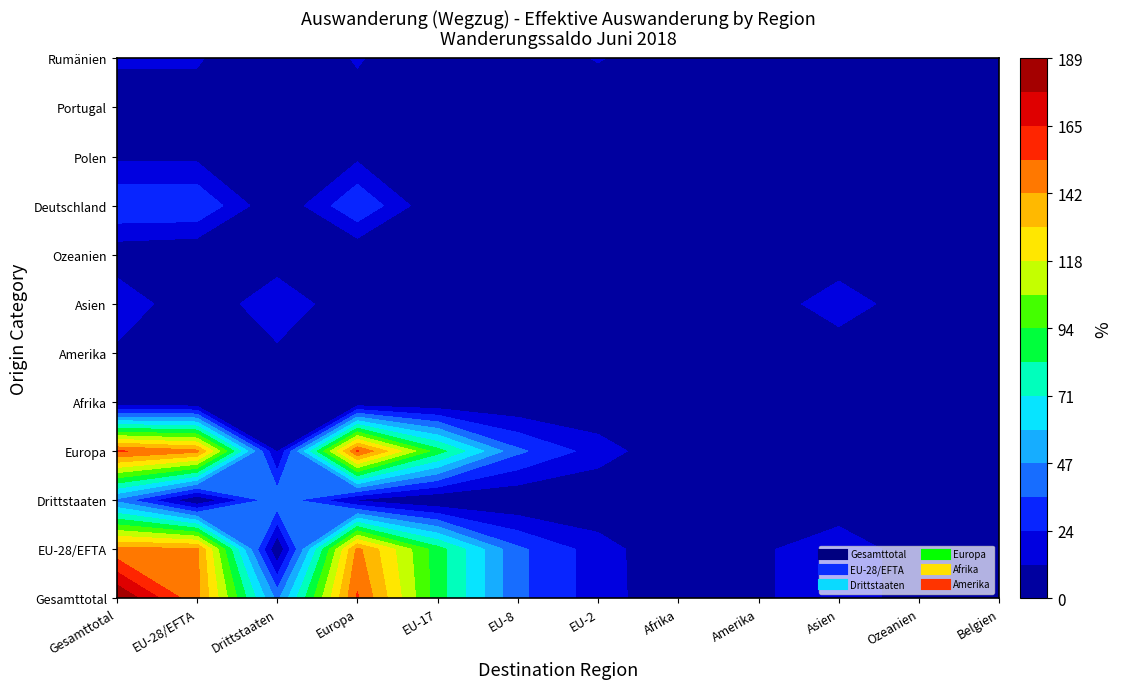

Reading left to right, transcribe all the data shown in this chart.

Gesamttotal: 189	145	44	155	88	38	18	1	9	22	3	0
EU-28/EFTA: 145	145	0	145	88	38	18	0	9	22	3	0
Drittstaaten: 44	0	44	10	0	0	0	1	0	0	0	0
Europa: 155	145	10	155	88	38	18	1	9	0	0	0
Afrika: 0	0	0	0	0	0	0	0	0	0	0	0
Amerika: 9	0	9	0	0	0	0	0	9	0	0	0
Asien: 22	0	22	0	0	0	0	0	0	22	0	0
Ozeanien: 3	0	3	0	0	0	0	0	0	0	3	0
Deutschland: 35	35	0	35	0	0	0	0	0	0	0	0
Polen: 9	9	0	9	9	0	0	0	0	0	0	0
Portugal: 7	7	0	7	0	7	0	0	0	0	0	0
Rumänien: 13	13	0	13	0	0	13	0	0	0	0	0